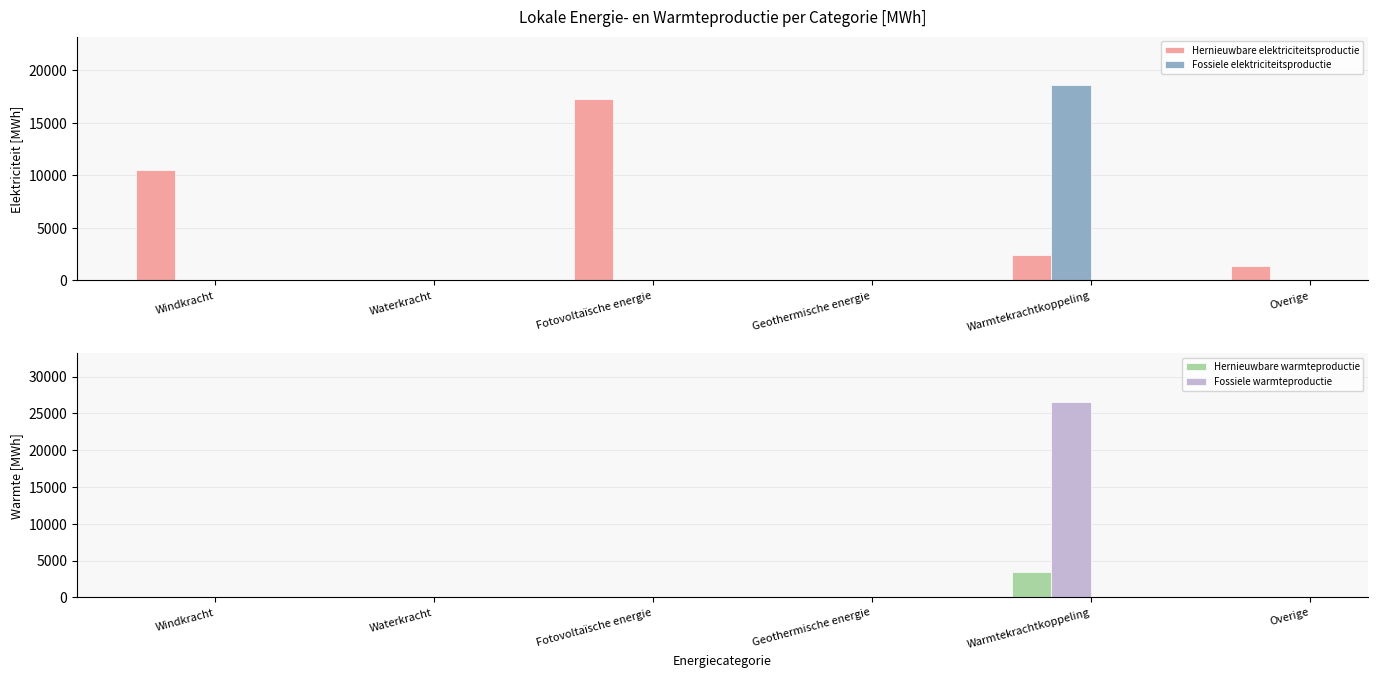

At which category is the sum across all series the highest?

Warmtekrachtkoppeling